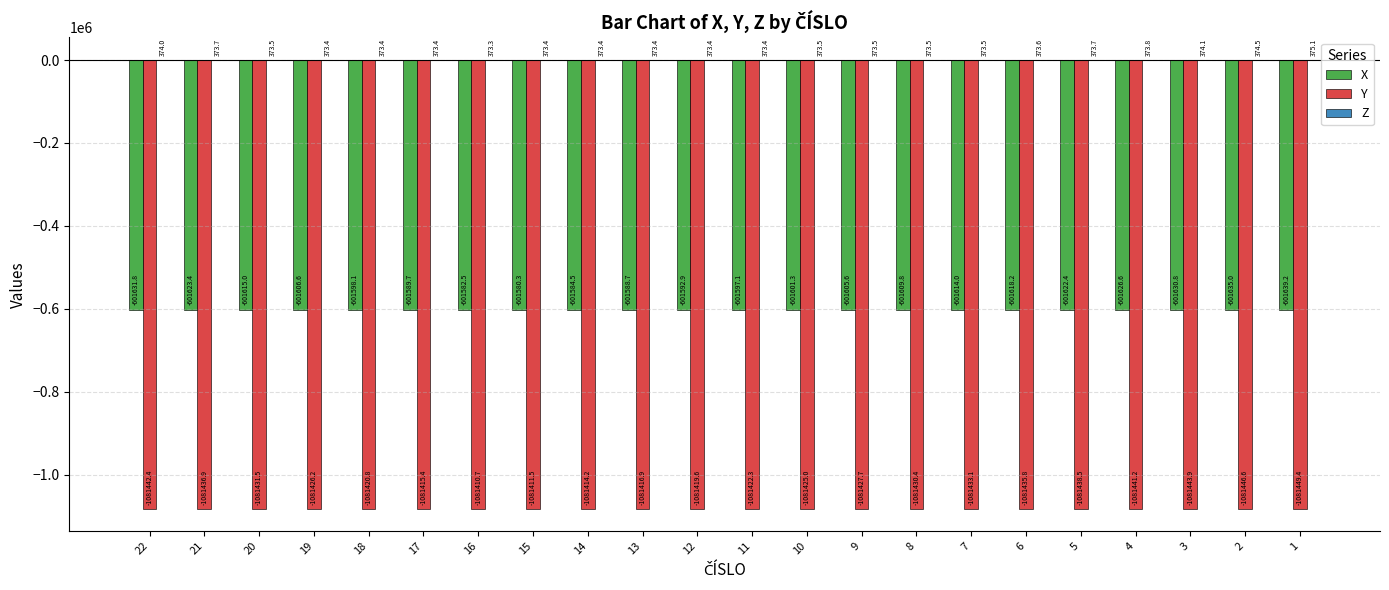

What is the sum of the X values at 17 and 20?

-1203204.7